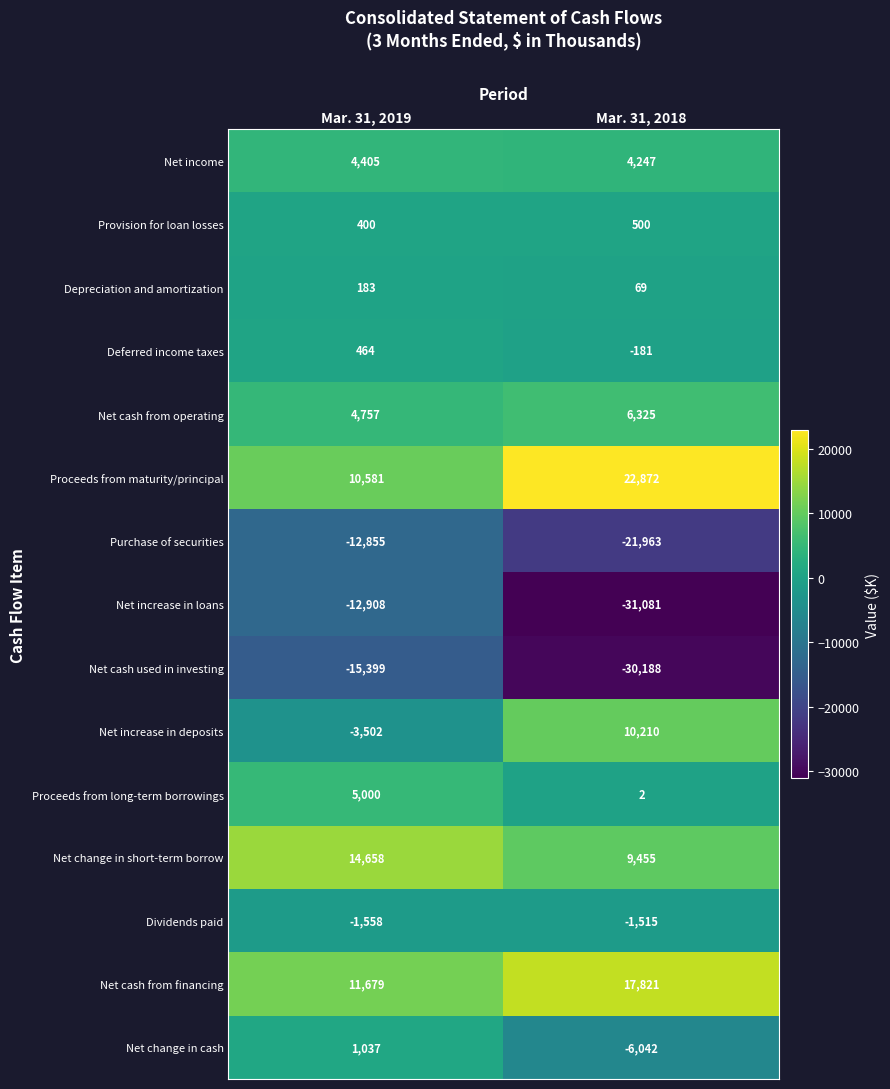

Which series changed the most between Mar. 31, 2019 and Mar. 31, 2018?

Net increase in loans